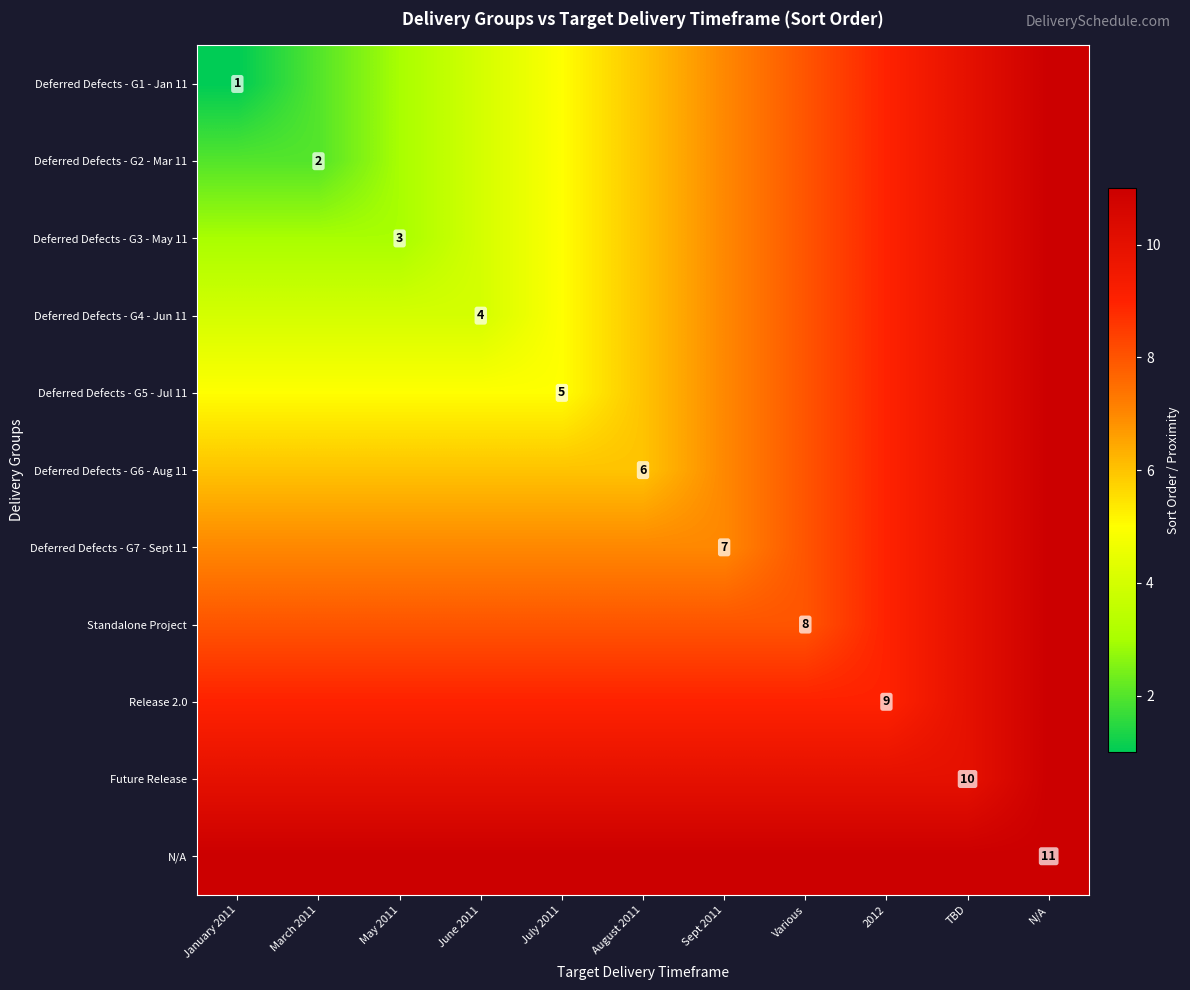

What is the difference between the highest and lowest values at TBD?

1